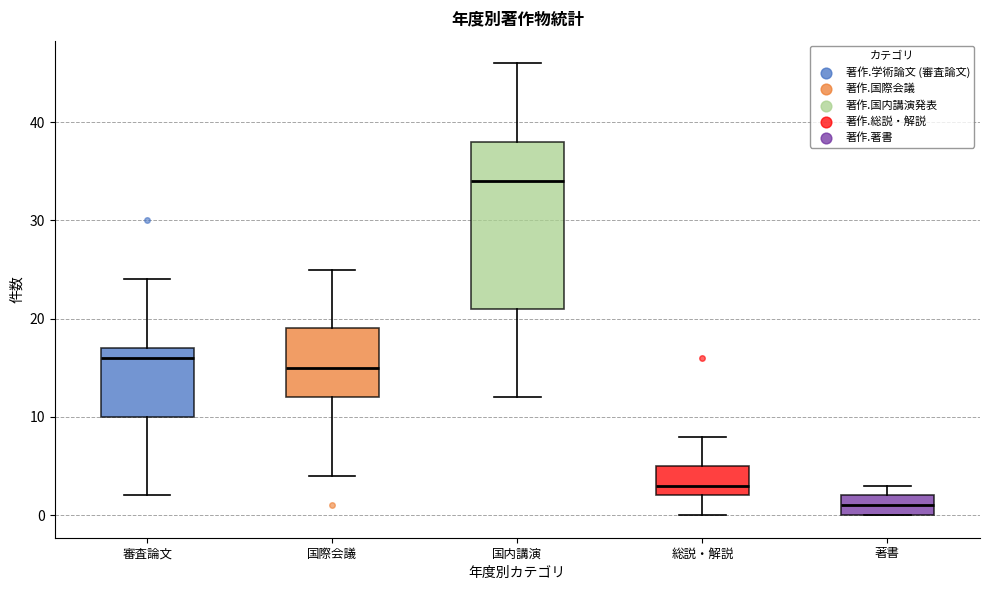

Which box is the tallest, from its lower edge to its upper edge?

国内講演